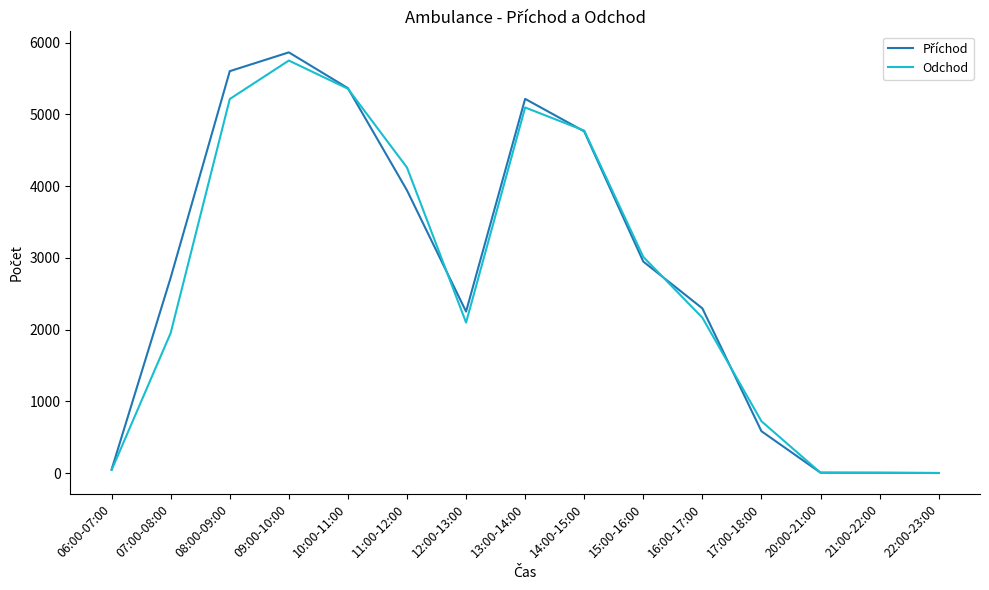

How many lines are shown in the chart?

2